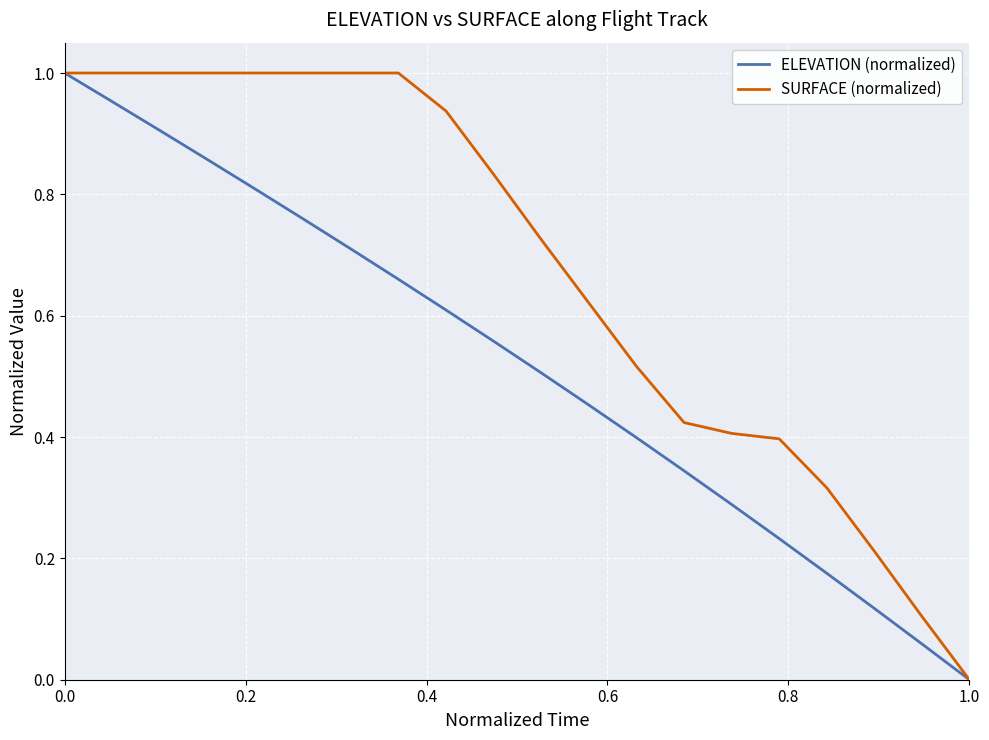

List the series in order of their overall mean, lowest first.

ELEVATION (normalized), SURFACE (normalized)